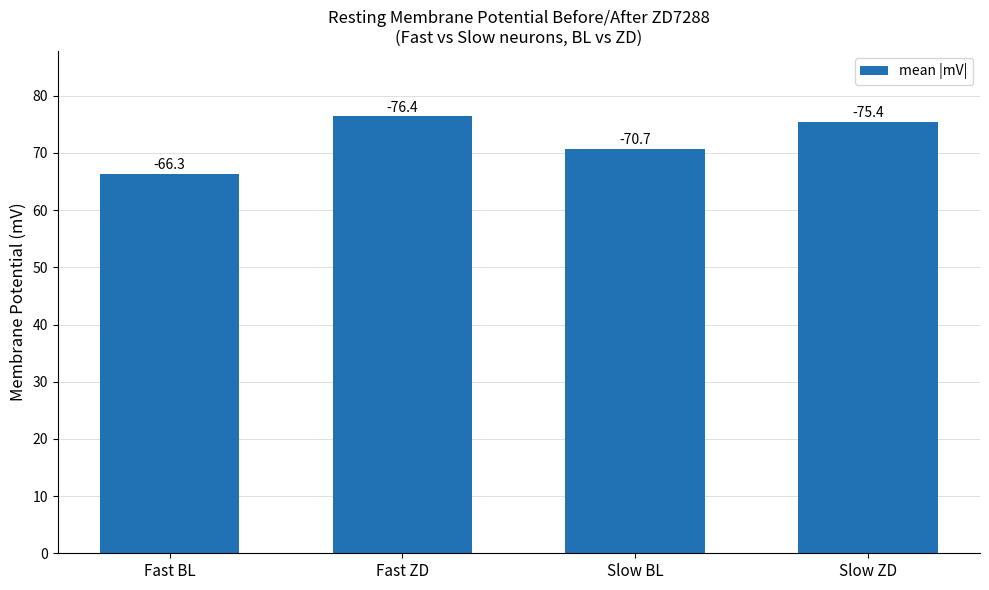

Approximately how many times larger is the value at Fast ZD compared to Fast BL?

1.2